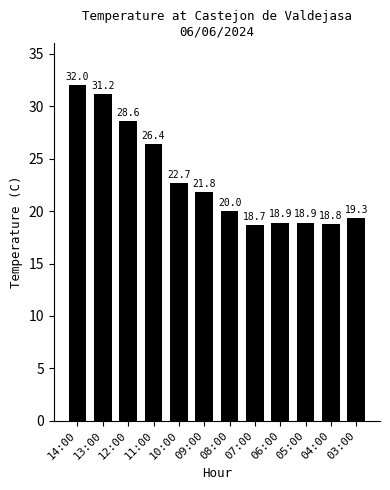

Approximately how many times larger is the value at 10:00 compared to 04:00?

1.2